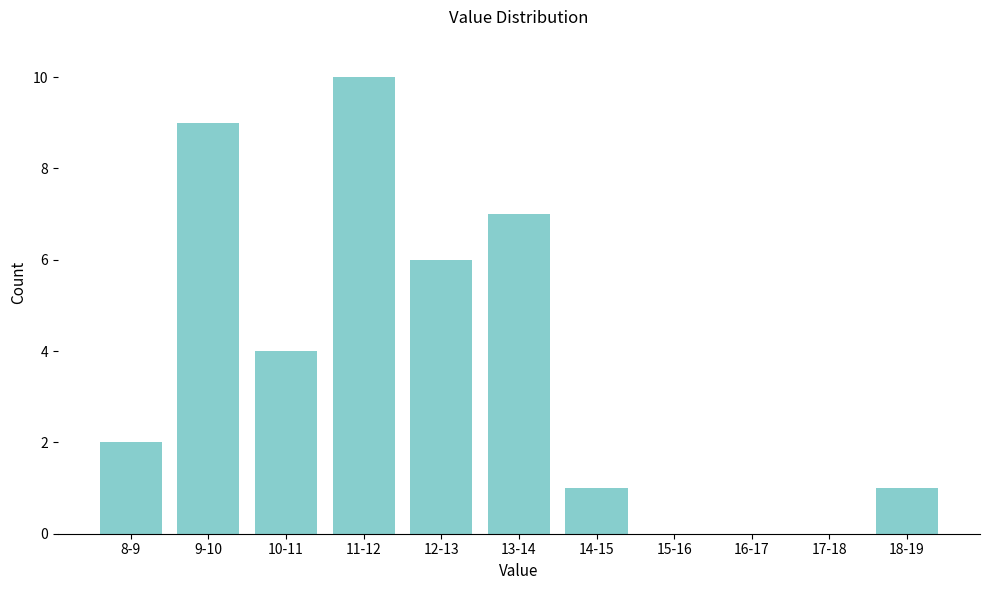

Reading left to right, extract all data points from this chart.

8-9=2	9-10=9	10-11=4	11-12=10	12-13=6	13-14=7	14-15=1	15-16=0	16-17=0	17-18=0	18-19=1